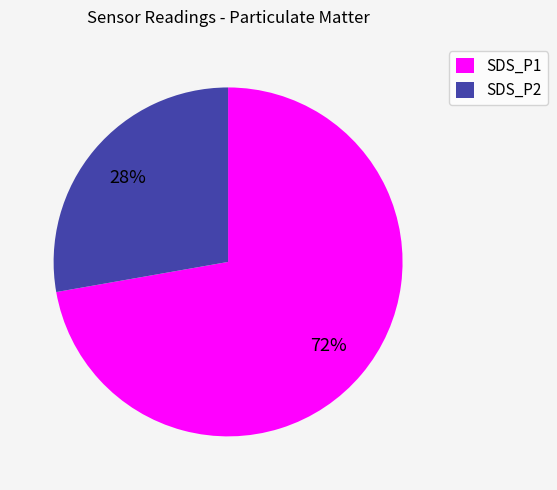

What is the majority slice?

SDS_P1